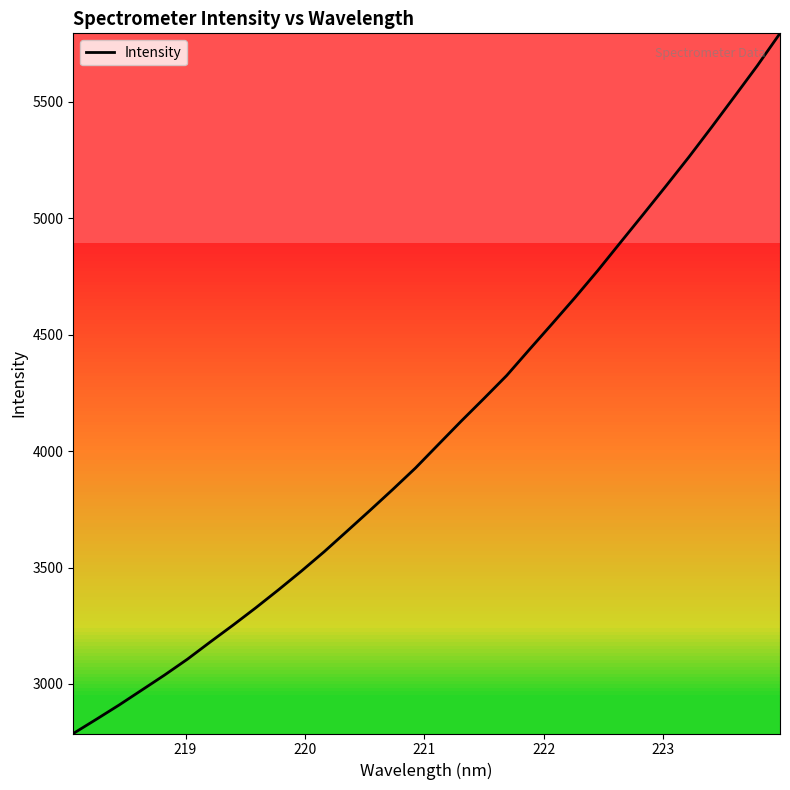

What is the average value?

4088.8